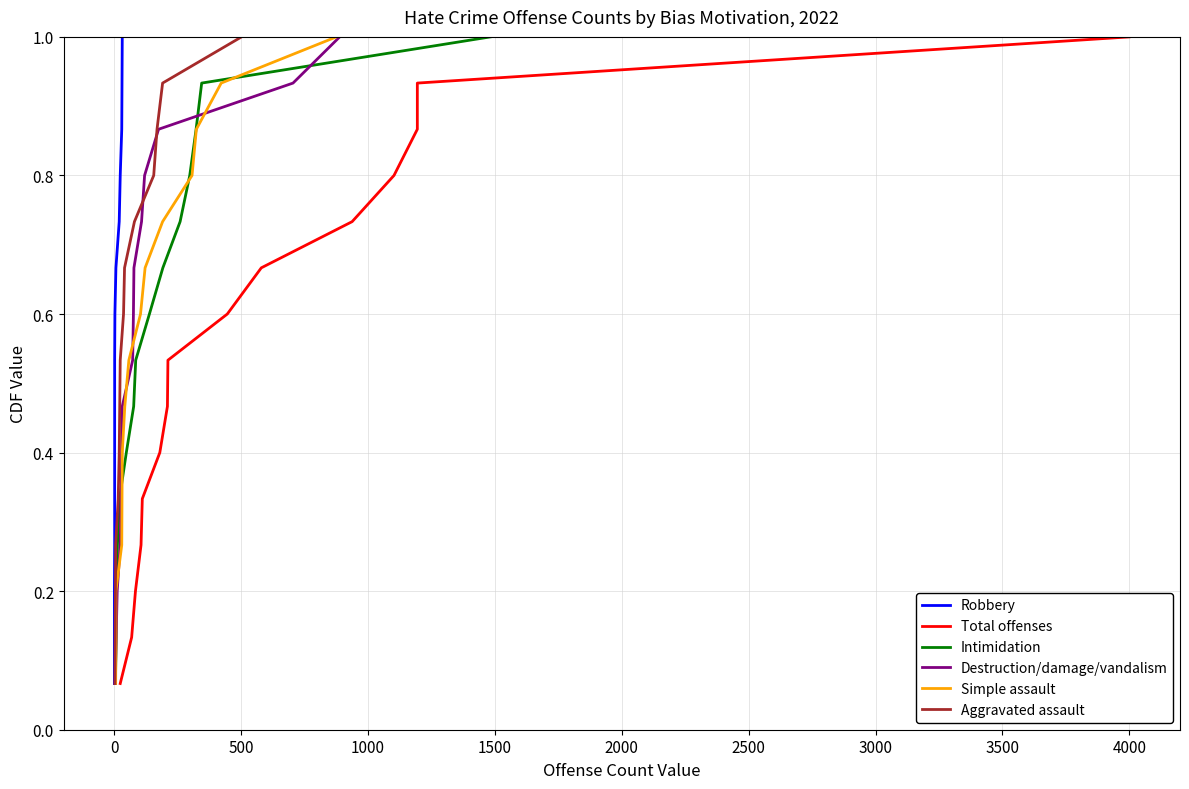

How many distinct data groups are displayed?

6